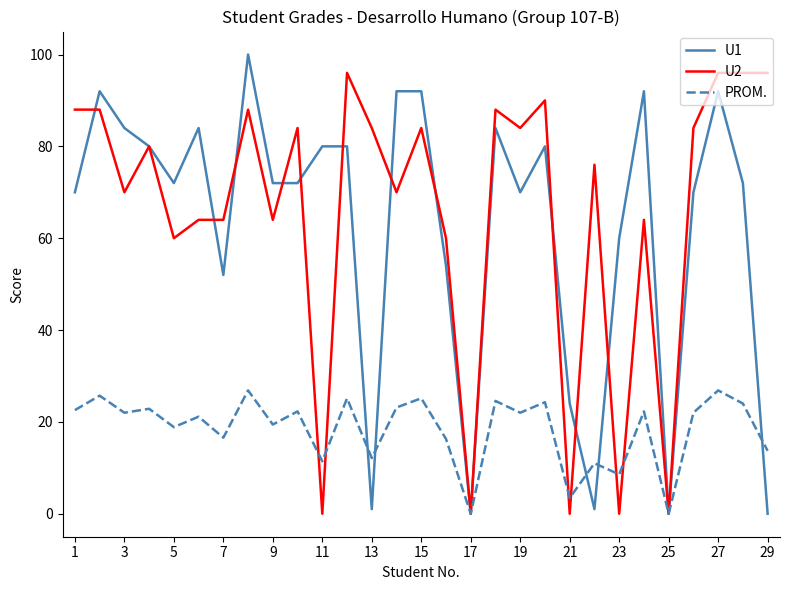

What is the maximum value for U2?

96.0